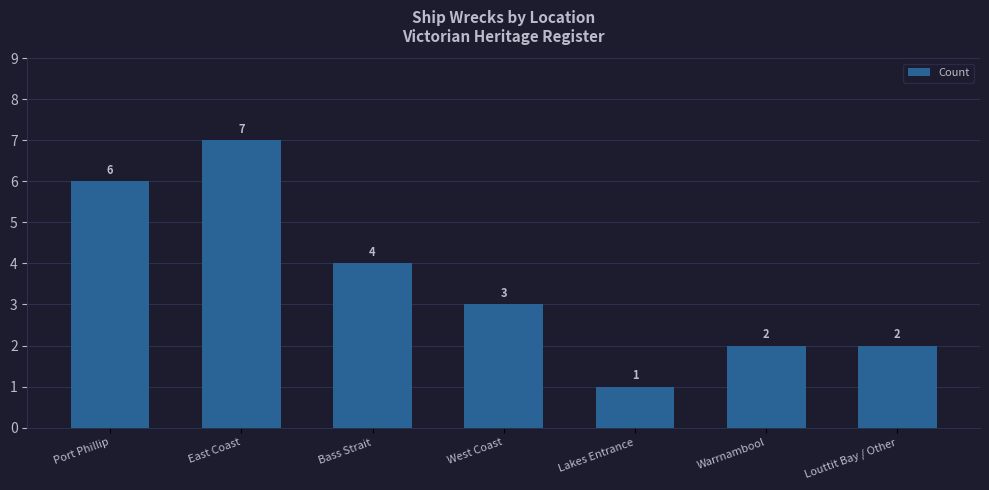

What is the greatest value displayed?

7